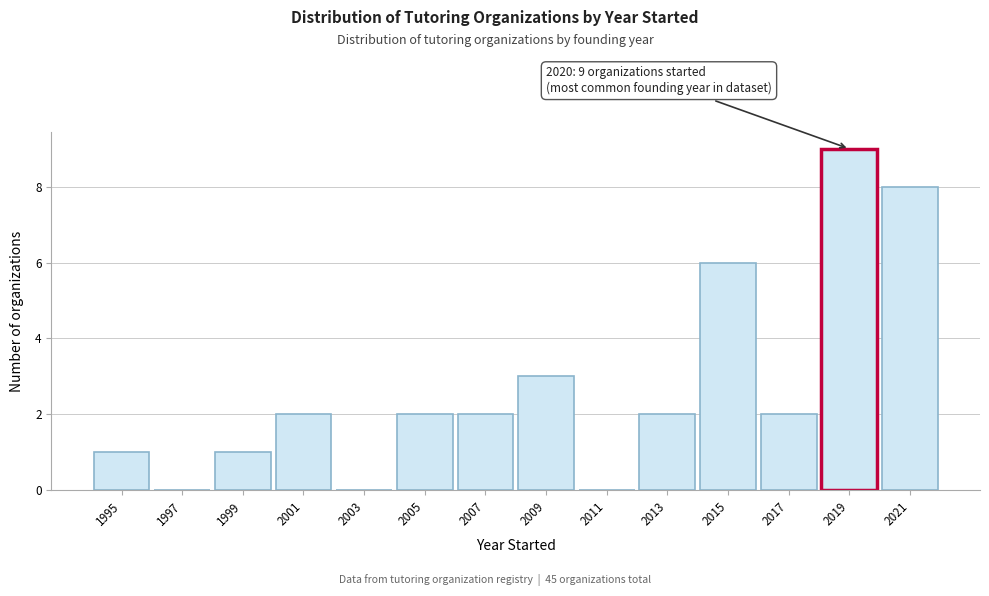

Reading left to right, extract all data points from this chart.

1995=1	1997=0	1999=1	2001=2	2003=0	2005=2	2007=2	2009=3	2011=0	2013=2	2015=6	2017=2	2019=9	2021=8